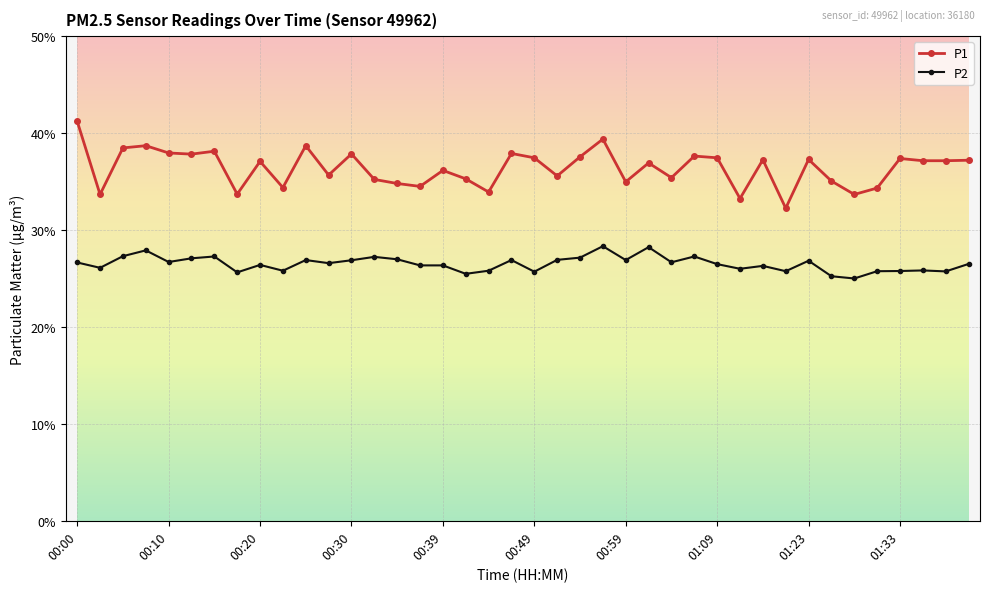

Which series has the widest spread of values?

P1